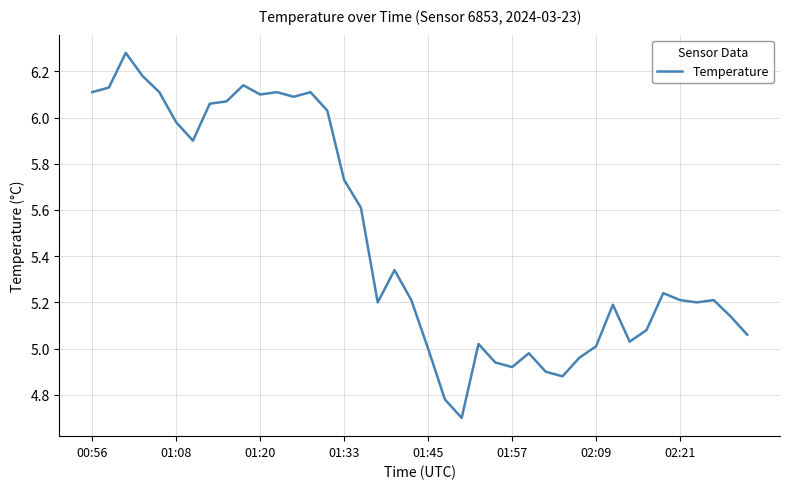

What is the smallest value displayed?

4.7